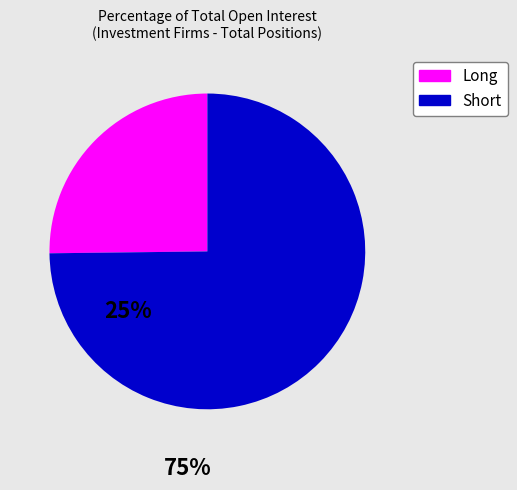

Is there a majority slice in this chart?

Yes